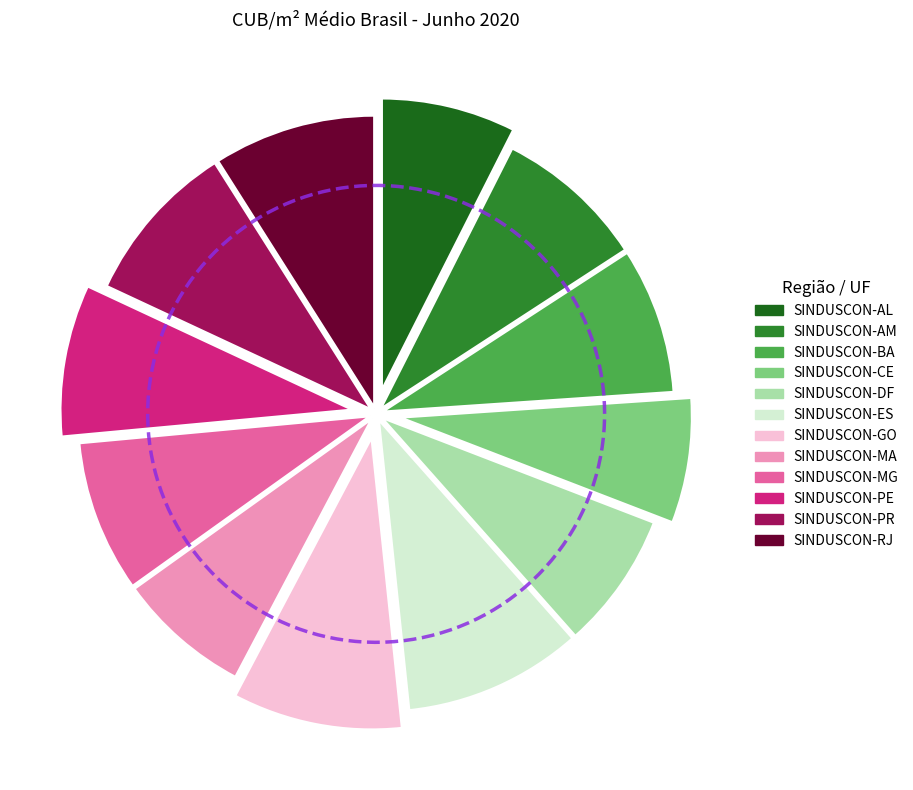

Rank the categories by value from highest to lowest.

SINDUSCON-ES, SINDUSCON-GO, SINDUSCON-PR, SINDUSCON-RJ, SINDUSCON-PE, SINDUSCON-MG, SINDUSCON-AM, SINDUSCON-BA, SINDUSCON-DF, SINDUSCON-AL, SINDUSCON-MA, SINDUSCON-CE